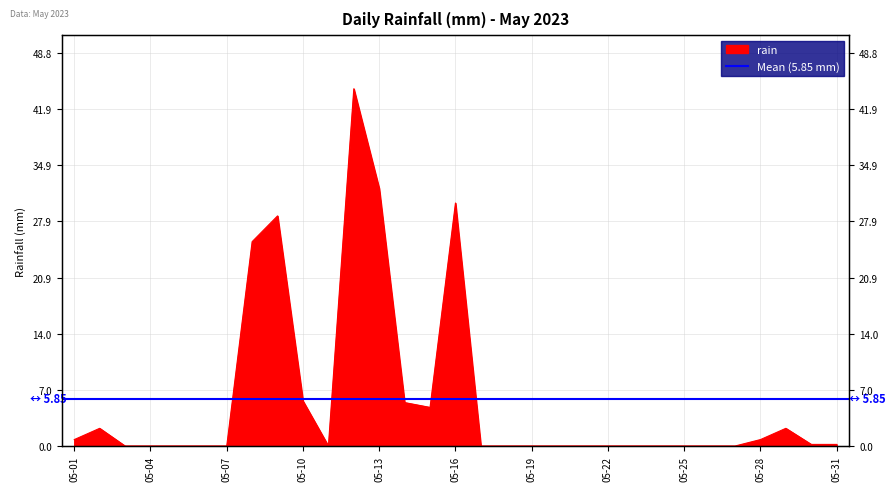

Rank the categories by value from lowest to highest.

2023-05-03, 2023-05-04, 2023-05-05, 2023-05-06, 2023-05-07, 2023-05-11, 2023-05-17, 2023-05-18, 2023-05-19, 2023-05-20, 2023-05-21, 2023-05-22, 2023-05-23, 2023-05-24, 2023-05-25, 2023-05-26, 2023-05-27, 2023-05-30, 2023-05-31, 2023-05-01, 2023-05-28, 2023-05-02, 2023-05-29, 2023-05-15, 2023-05-14, 2023-05-10, 2023-05-08, 2023-05-09, 2023-05-16, 2023-05-13, 2023-05-12